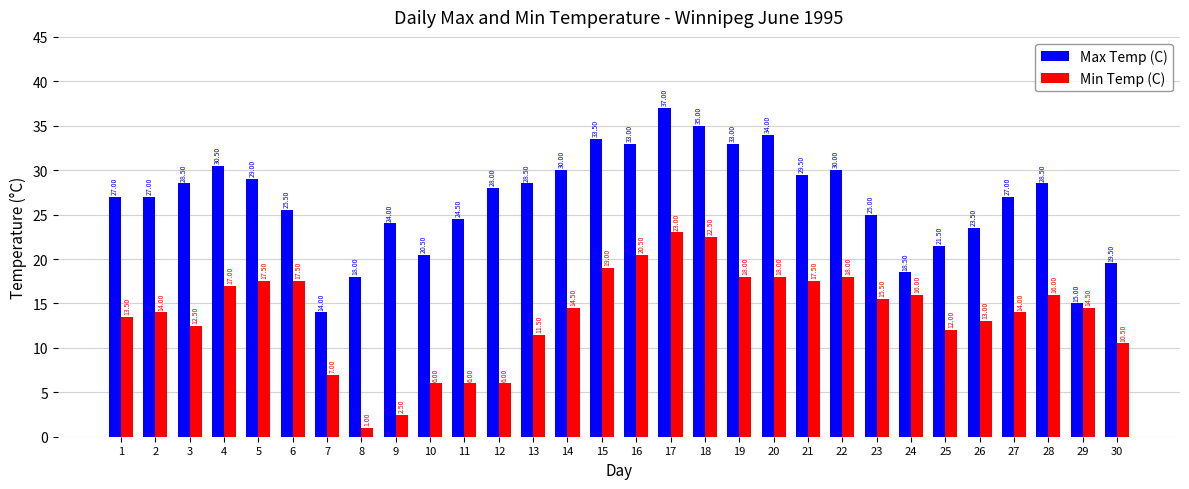

Rank the series by their maximum value, from highest to lowest.

Max Temp (C), Min Temp (C)